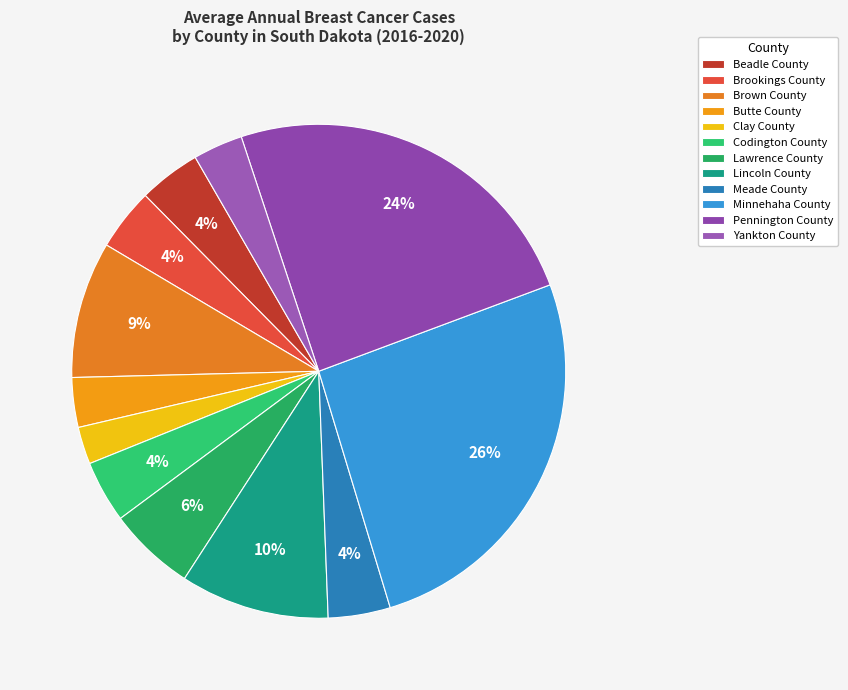

What percentage is the Beadle County slice, to the nearest percent?

4%